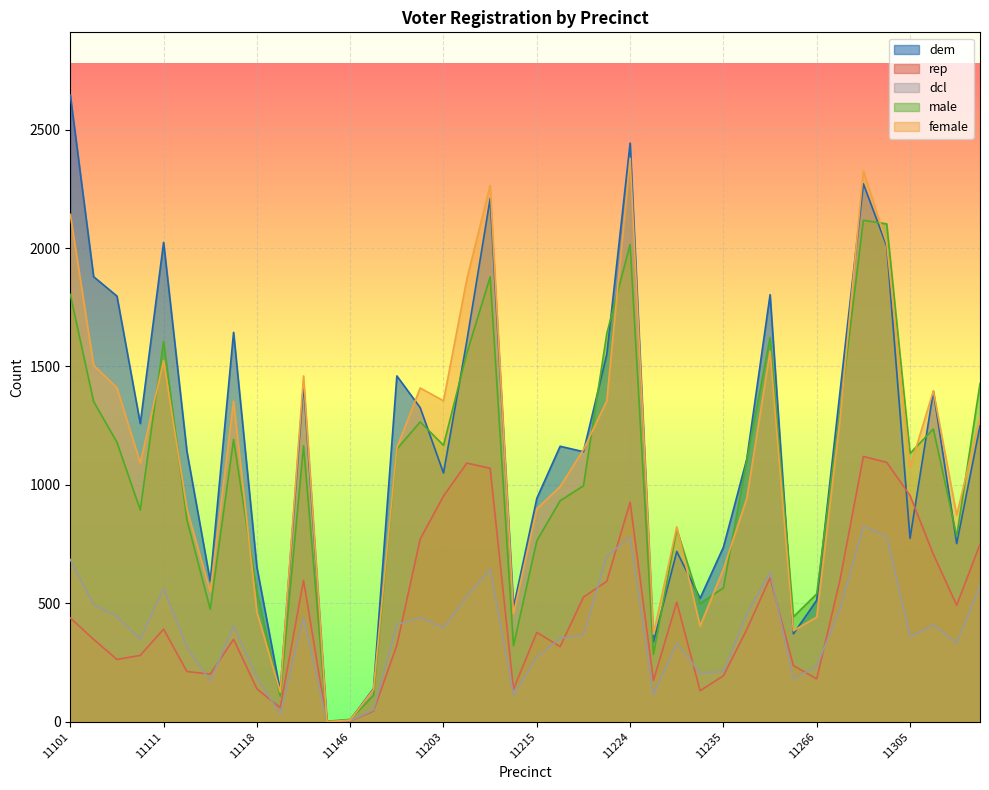

What is the total value across all series at 11151?

482